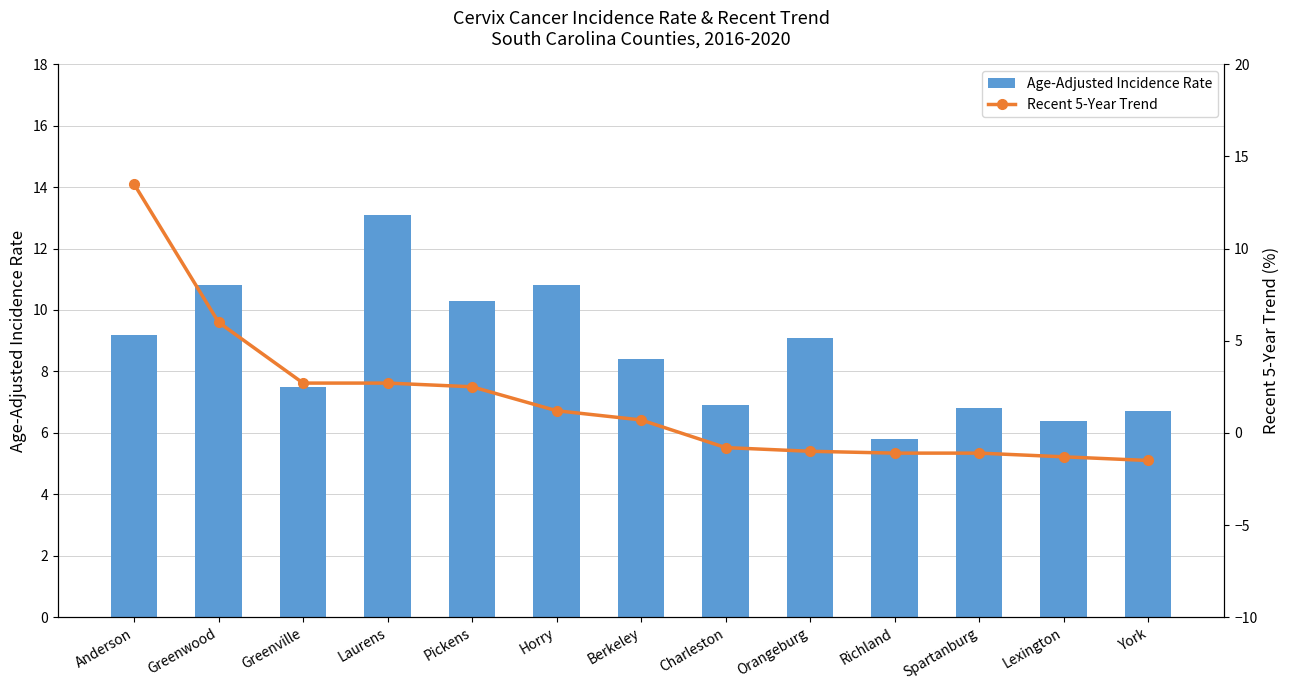

How many categories are shown in the chart?

13